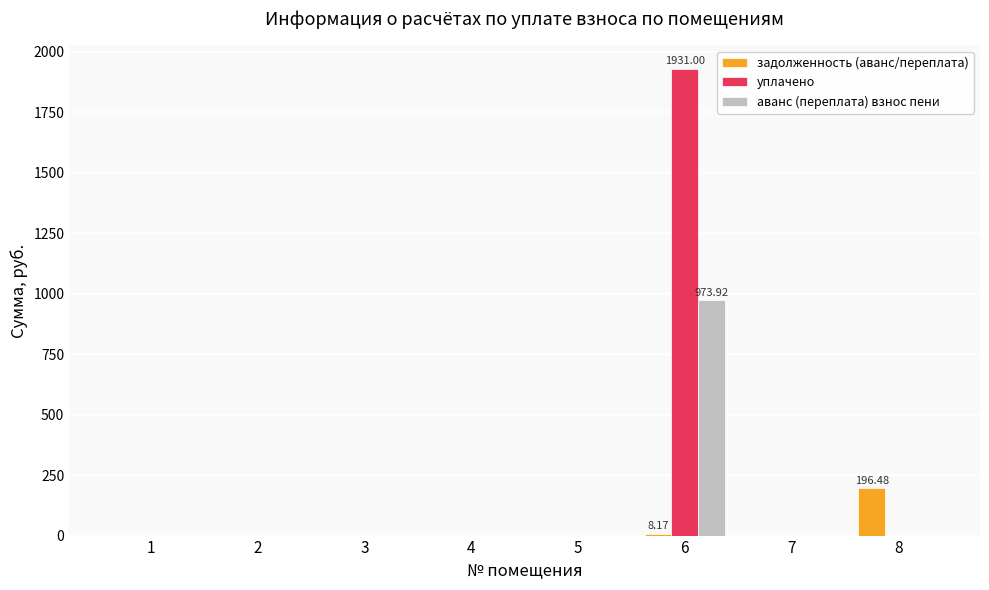

What is the average value of the задолженность (аванс/переплата) series?

25.6